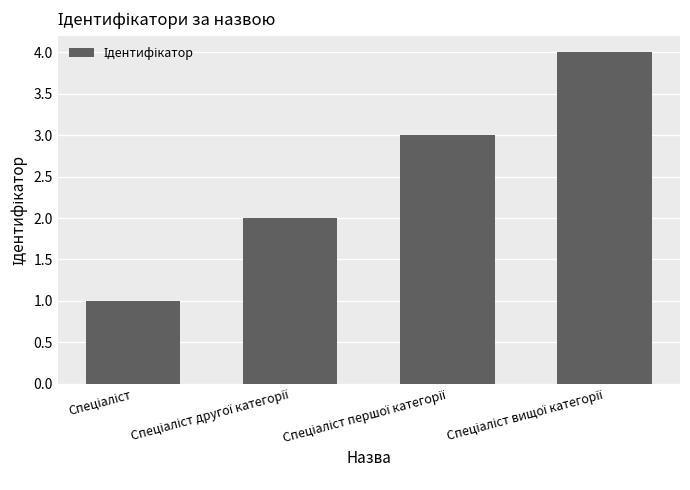

What is the sum of all values?

10